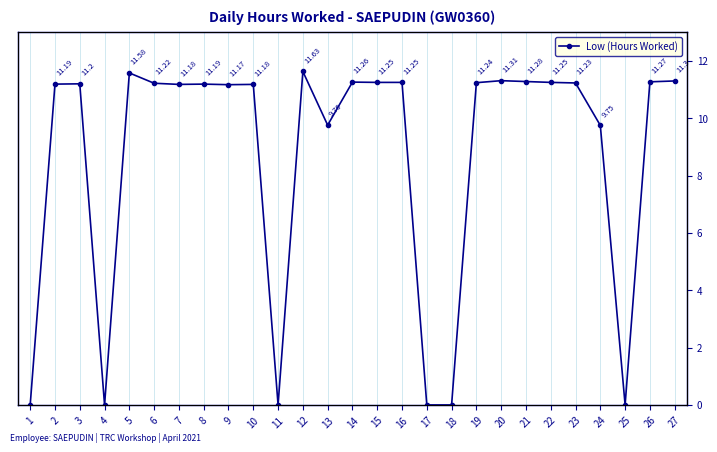

Which has a higher value, 21 or 13?

21